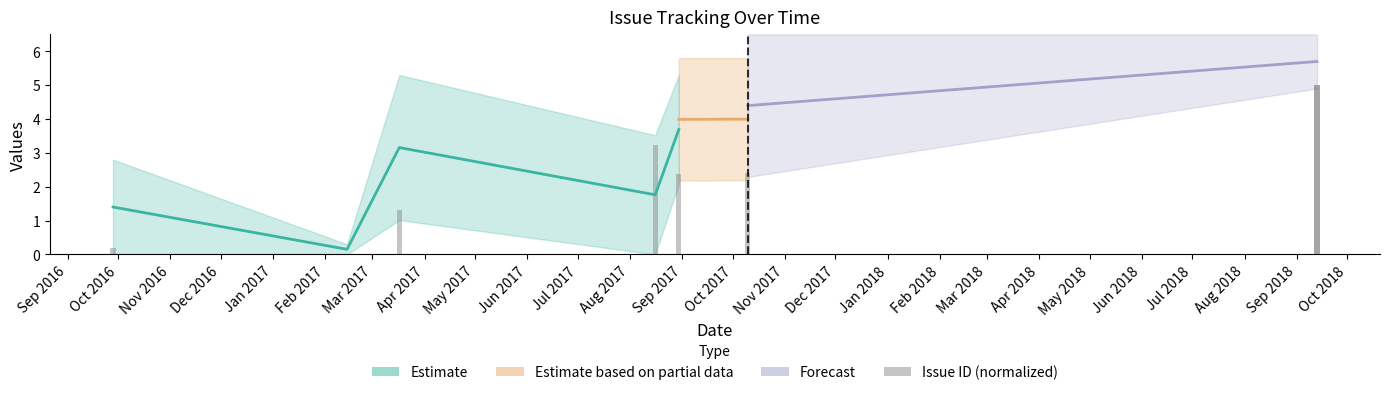

How many positive values are there?

7